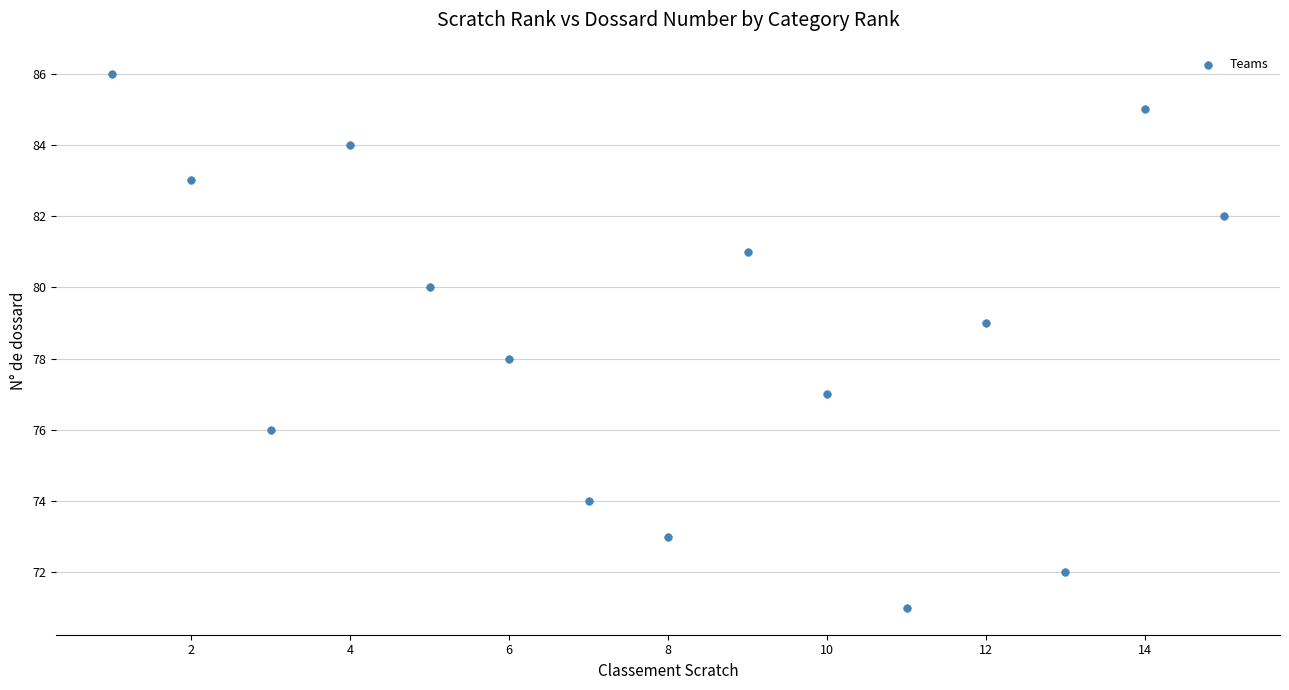

What is the range of Y values (max minus min)?

15